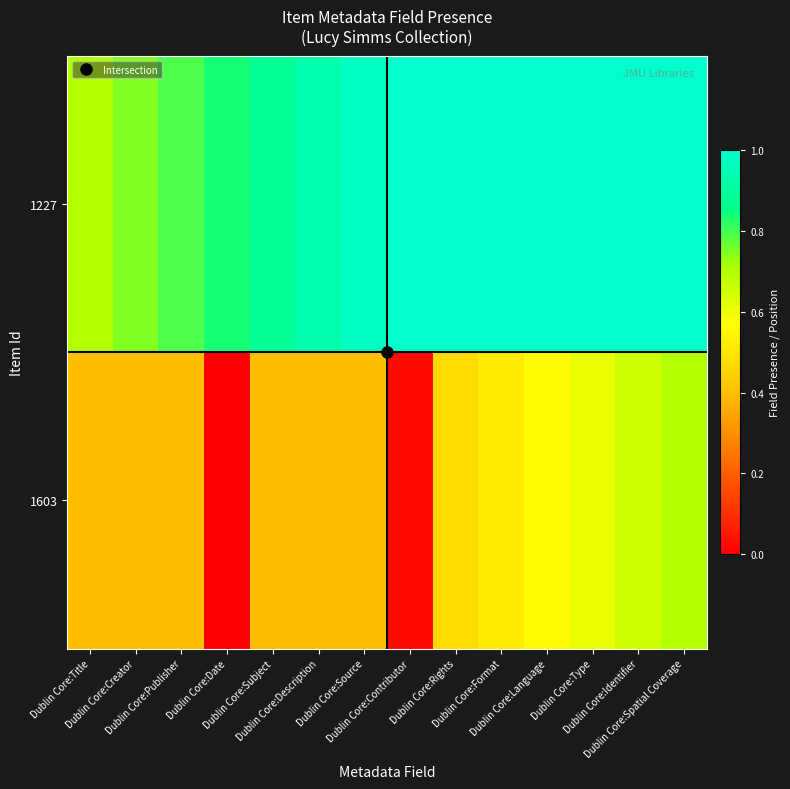

What is the difference between the highest and lowest values at Dublin Core:Title?

0.3